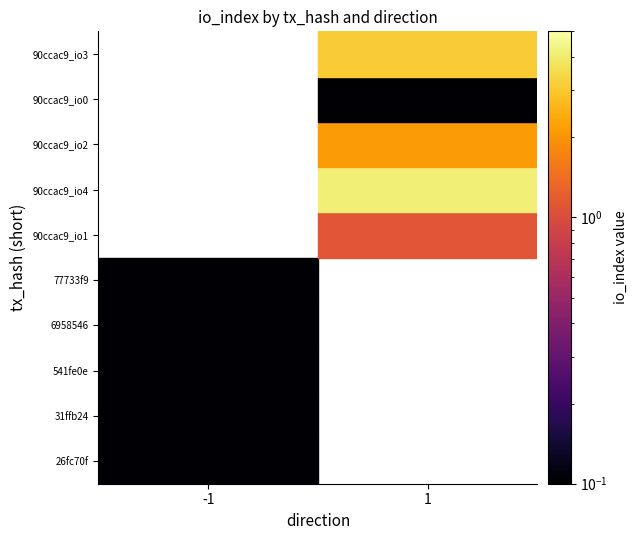

The value of 541fe0e04c118f8f557a07a734974bf06ce4039 at io_index is 0. True or false?

False